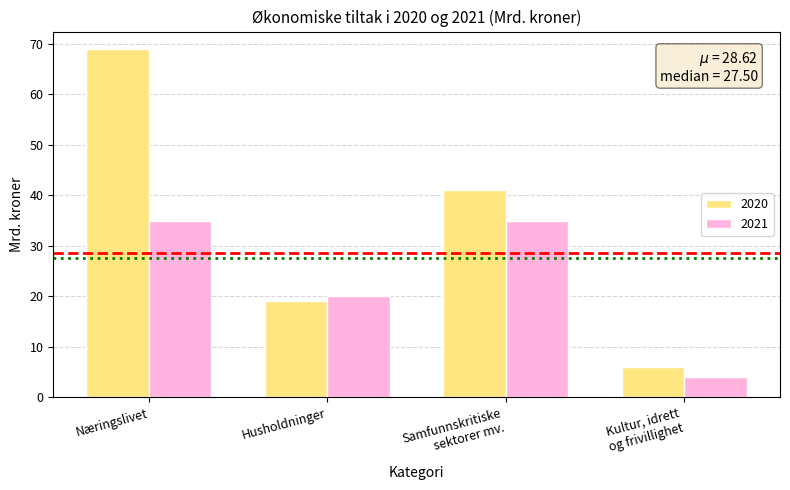

How many bars are there in total?

8